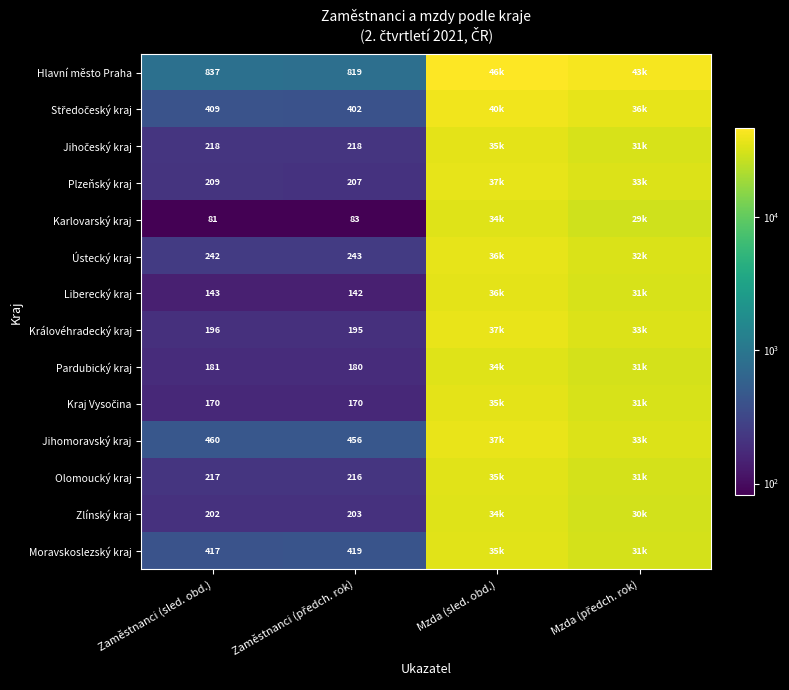

Rank the series by their maximum value, from lowest to highest.

Karlovarský kraj, Zlínský kraj, Pardubický kraj, Moravskoslezský kraj, Olomoucký kraj, Jihočeský kraj, Kraj Vysočina, Liberecký kraj, Ústecký kraj, Plzeňský kraj, Jihomoravský kraj, Královéhradecký kraj, Středočeský kraj, Hlavní město Praha